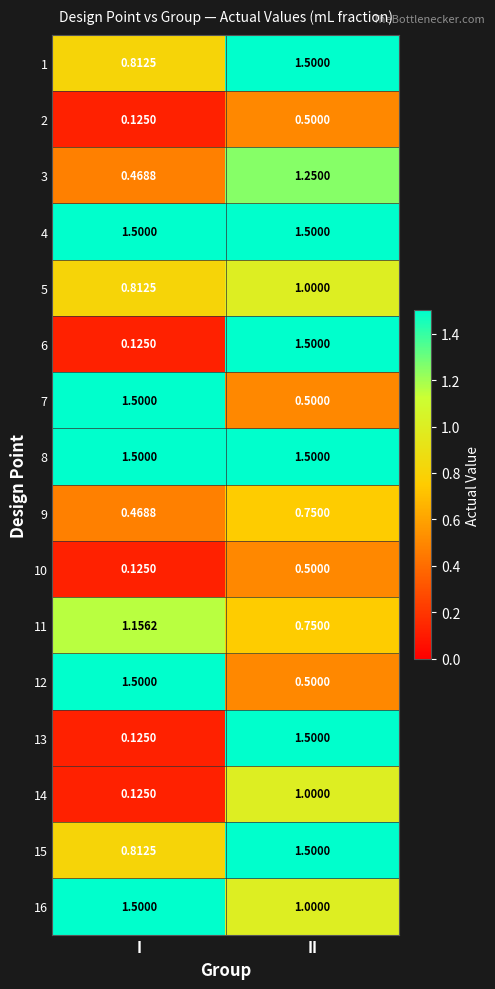

Where does the 11 series first go above 1?

I